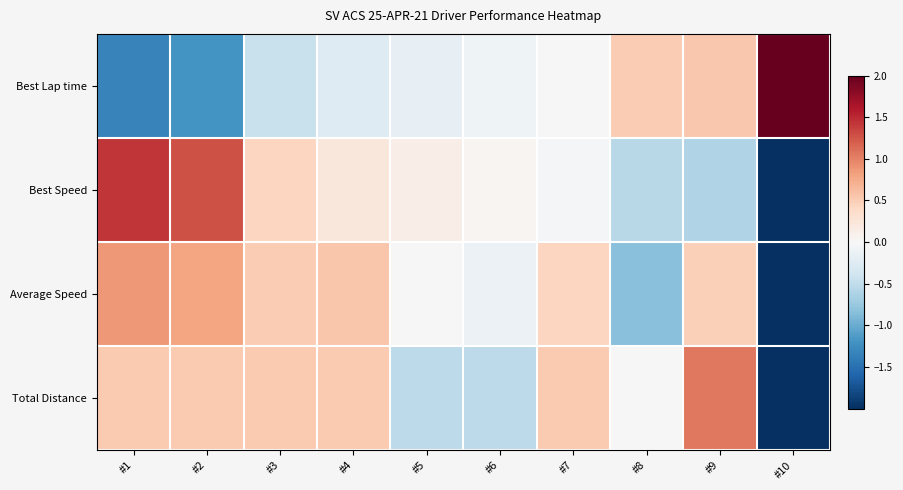

Which label corresponds to the smallest value in the chart?

#10